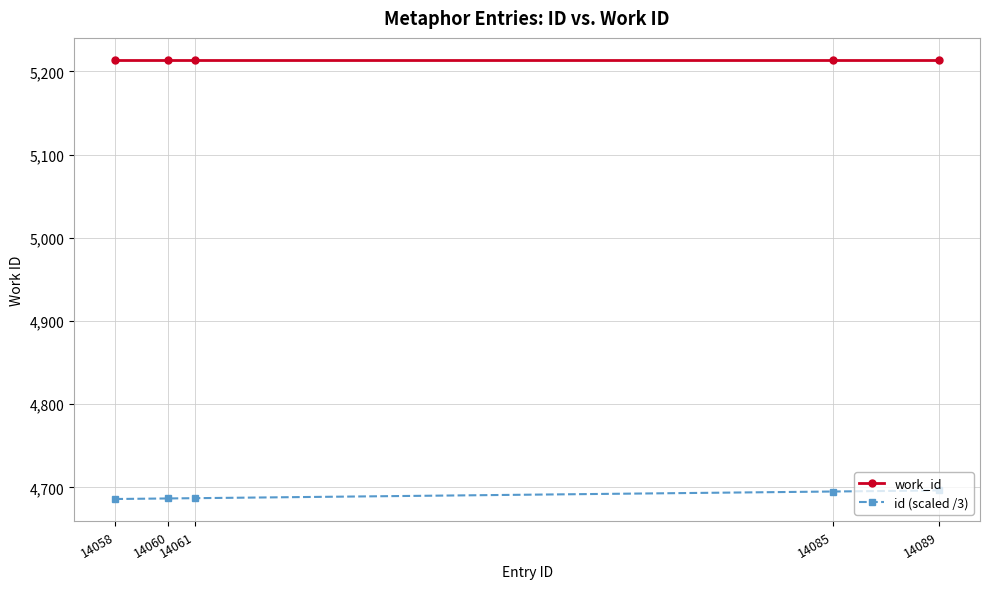

Which series has the widest spread of values?

id (scaled /3)